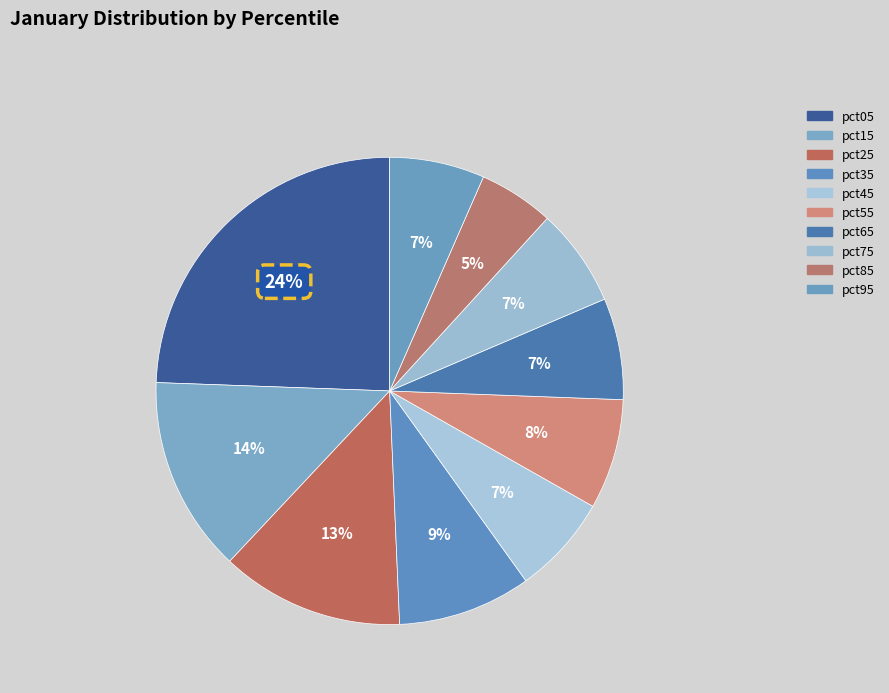

The pct35 slice represents 9% of the pie. True or false?

True